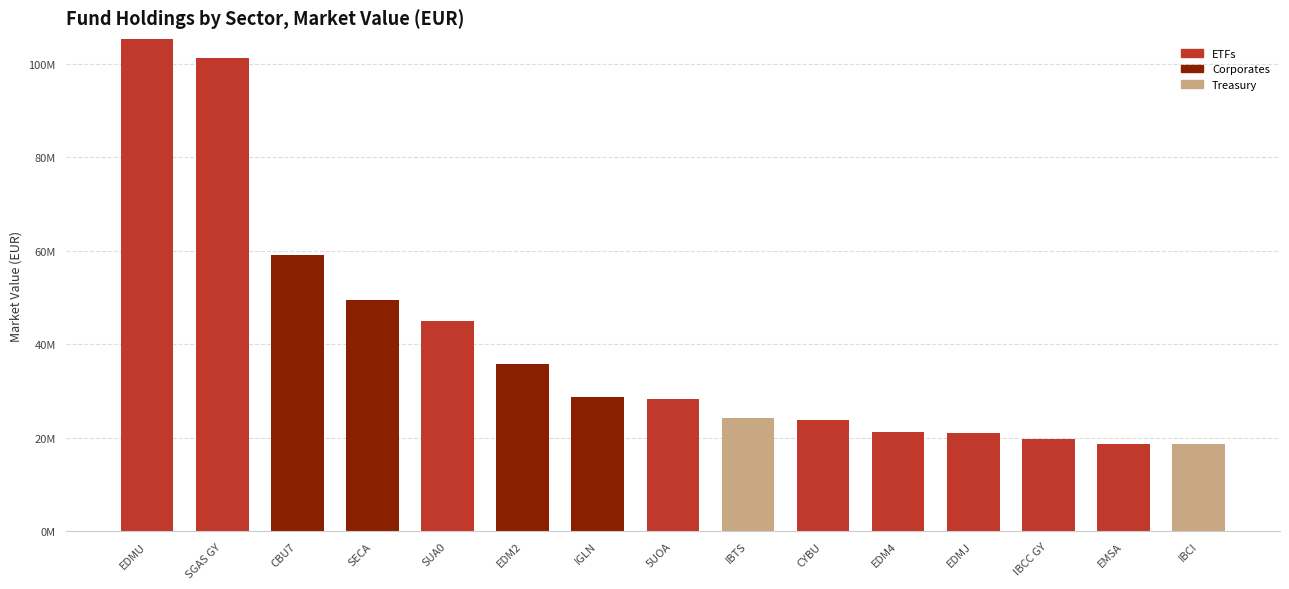

What are all the series names shown in the legend?

ETFs, Corporates, Treasury